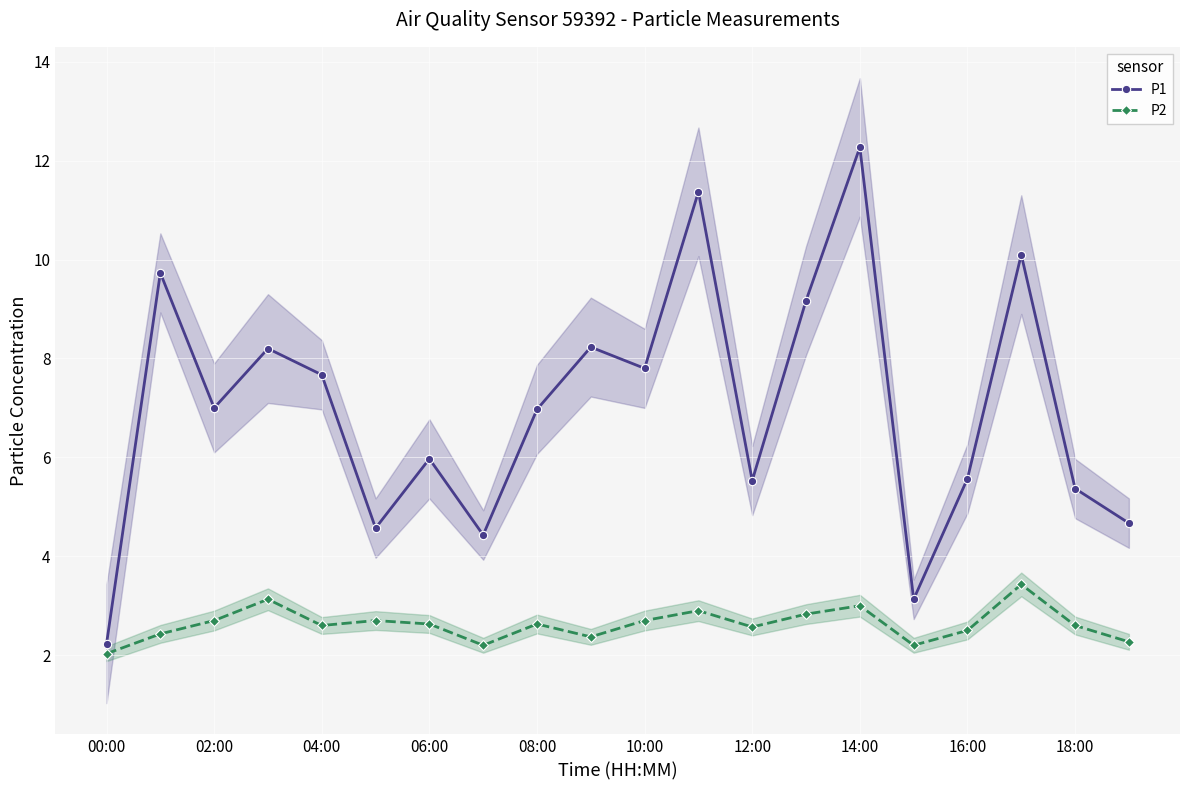

What is the average value of the P1 series?

7.0